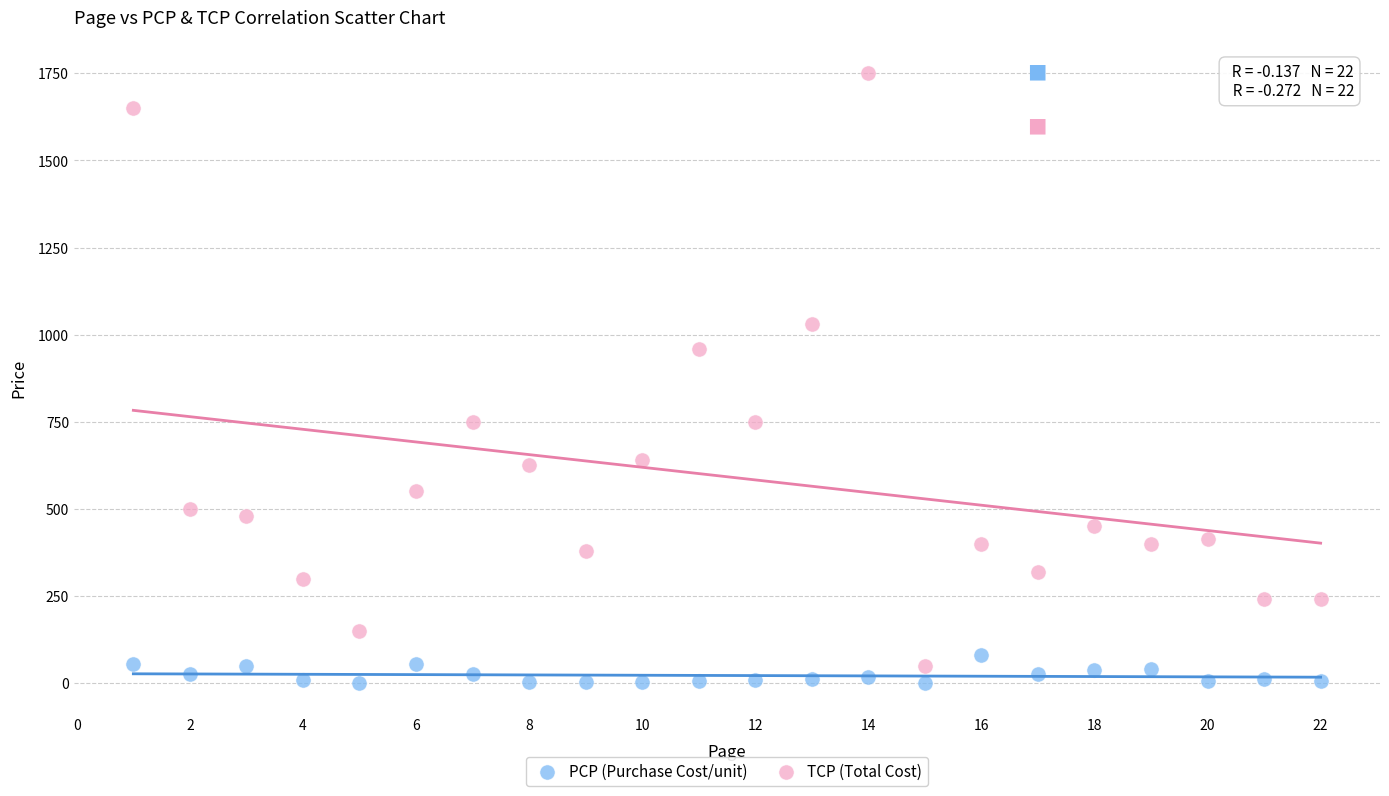

What are all the series names shown in the legend?

PCP (Purchase Cost/unit), TCP (Total Cost)